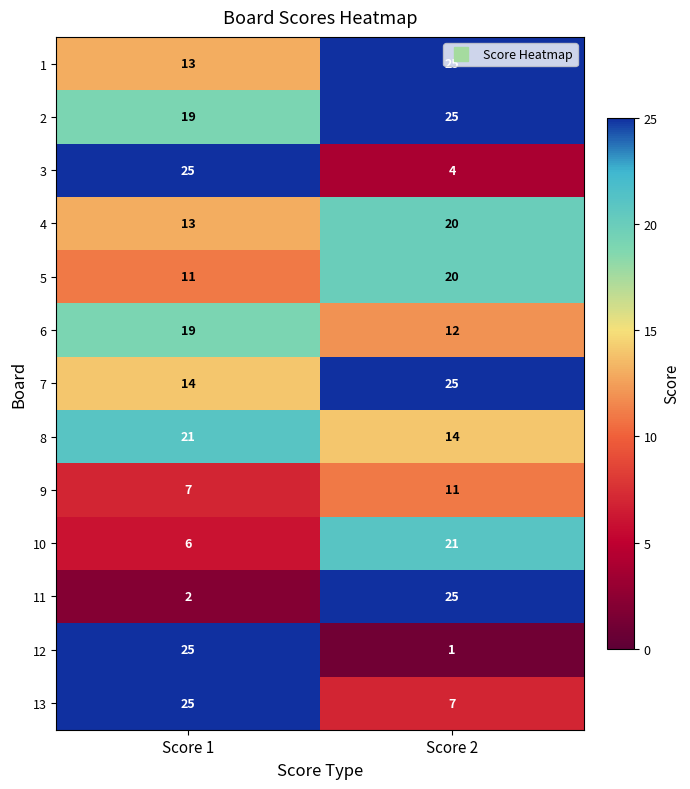

At how many categories does at least one series exceed 1?

2